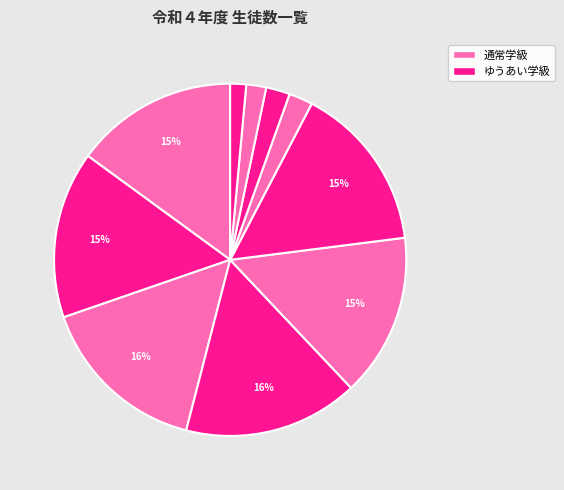

How many slices are in this pie chart?

10